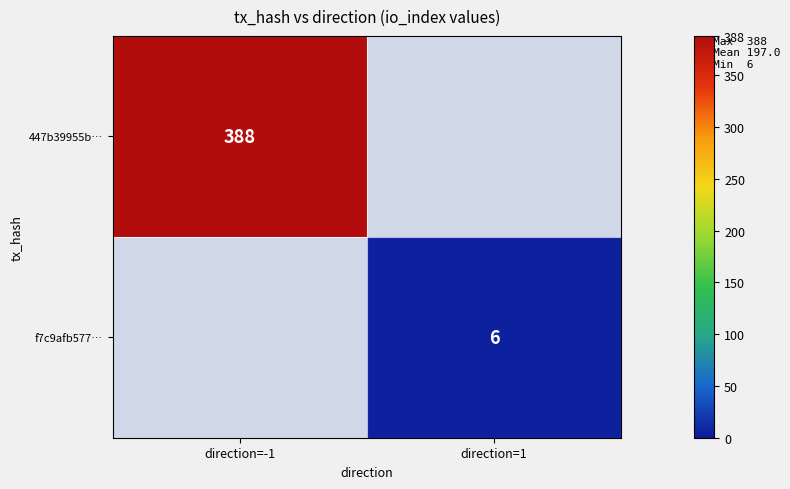

What is the greatest value displayed?

388.0